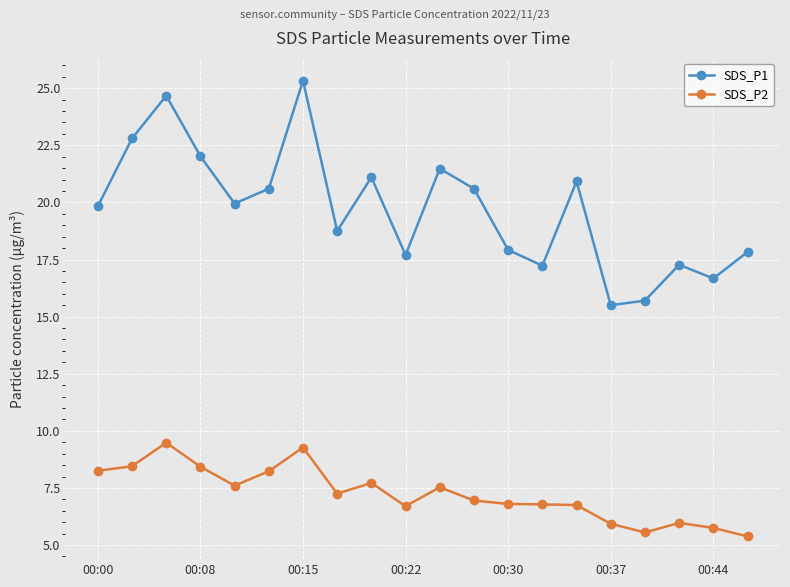

Rank the series by their maximum value, from lowest to highest.

SDS_P2, SDS_P1